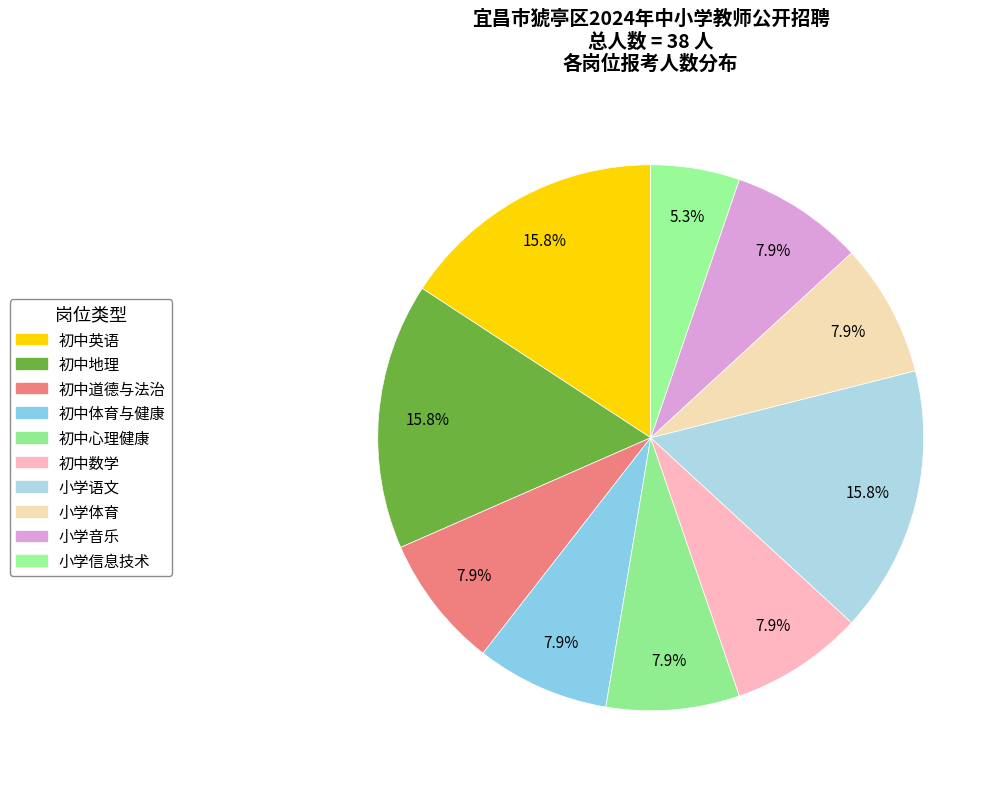

Count the number of slices in the pie.

10